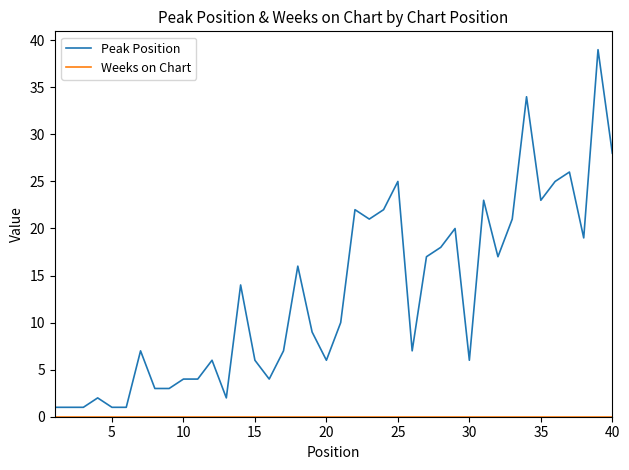

Which series has the largest range (max minus min)?

Peak Position